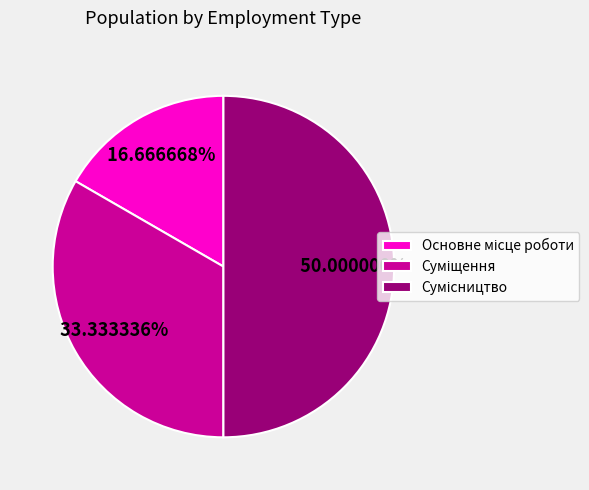

Which category has the biggest portion of the pie?

Сумісництво